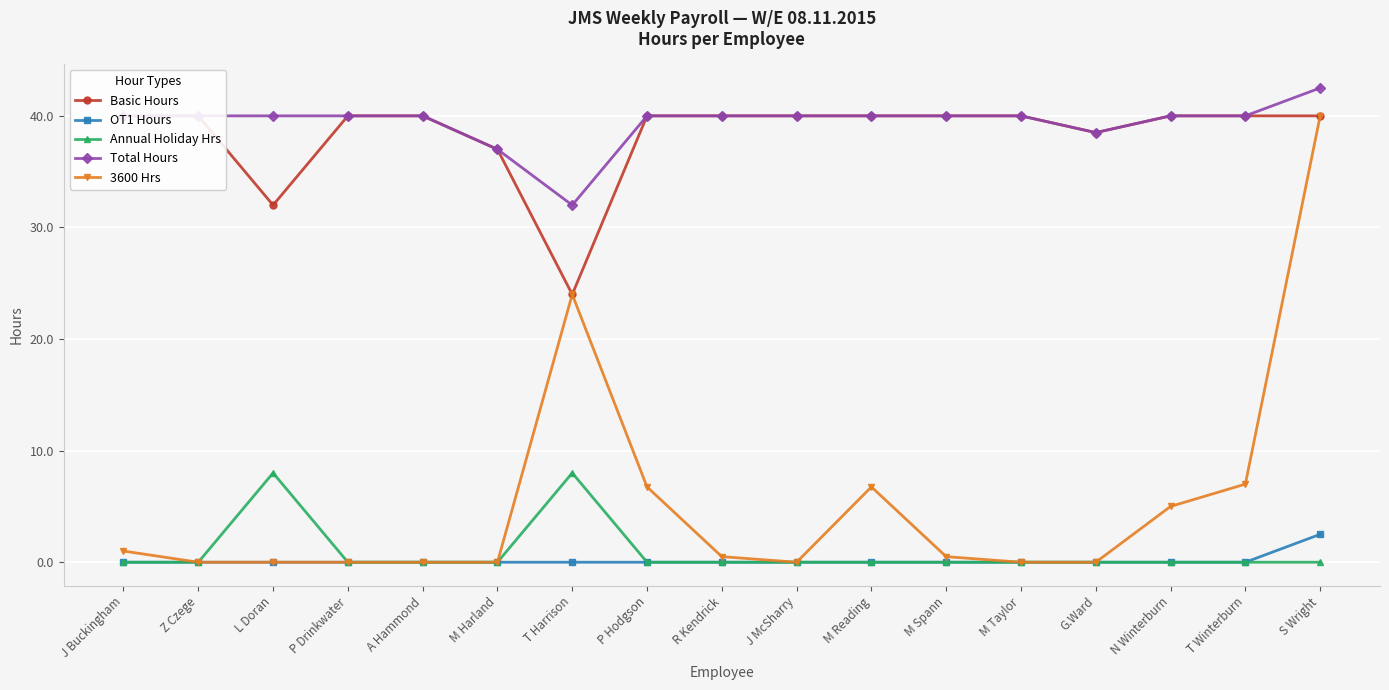

The value of Basic Hours at A Hammond is 62.9. True or false?

False